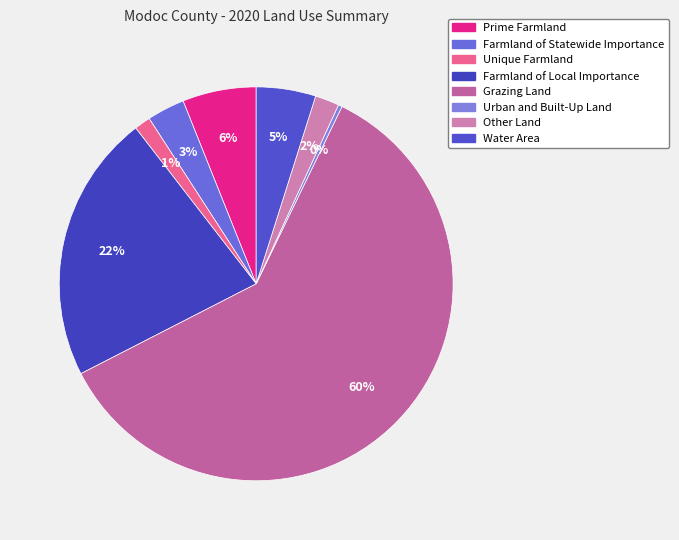

What is the change in value from Prime Farmland to Farmland of Statewide Importance?

-35031